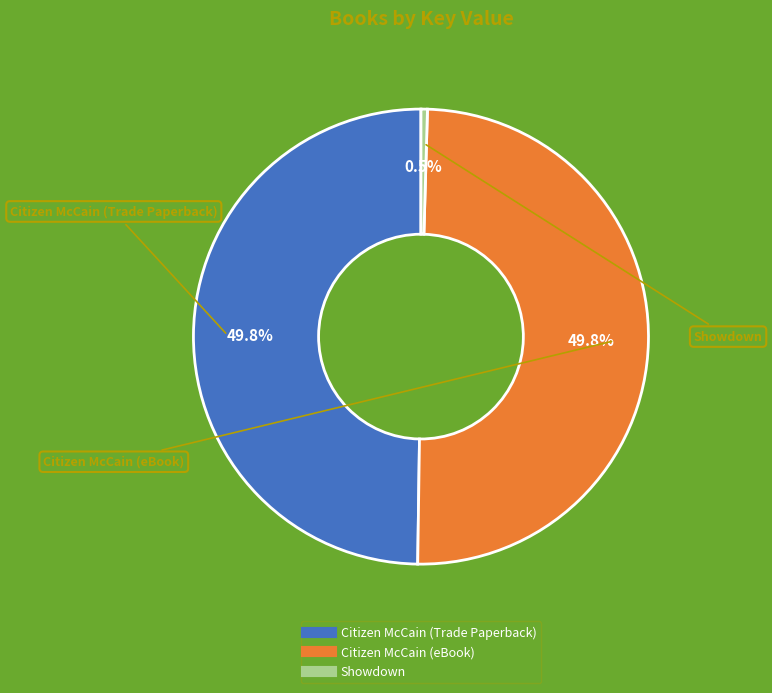

To the nearest percent, what is the difference between the largest and smallest slice percentages?

49%